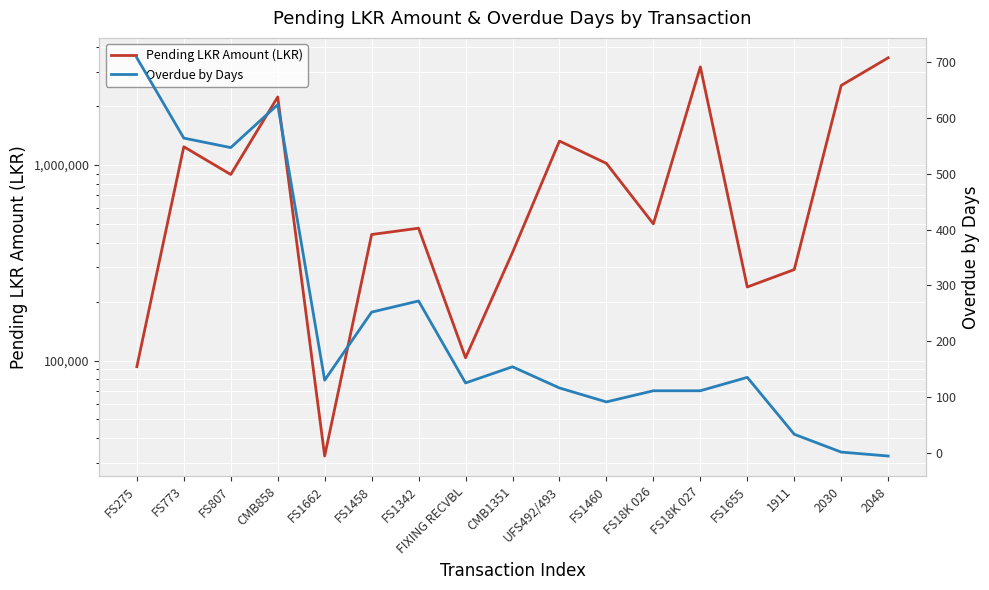

At which category is the sum across all series the highest?

2048